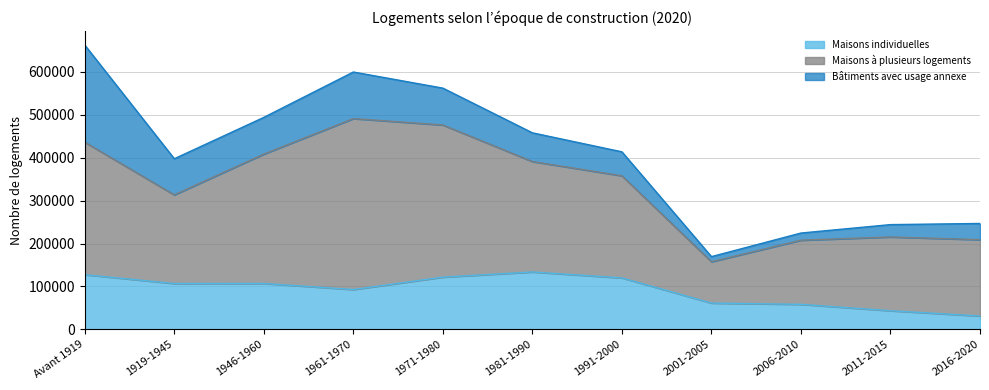

At which category does Maisons individuelles reach its first local peak?

1946-1960